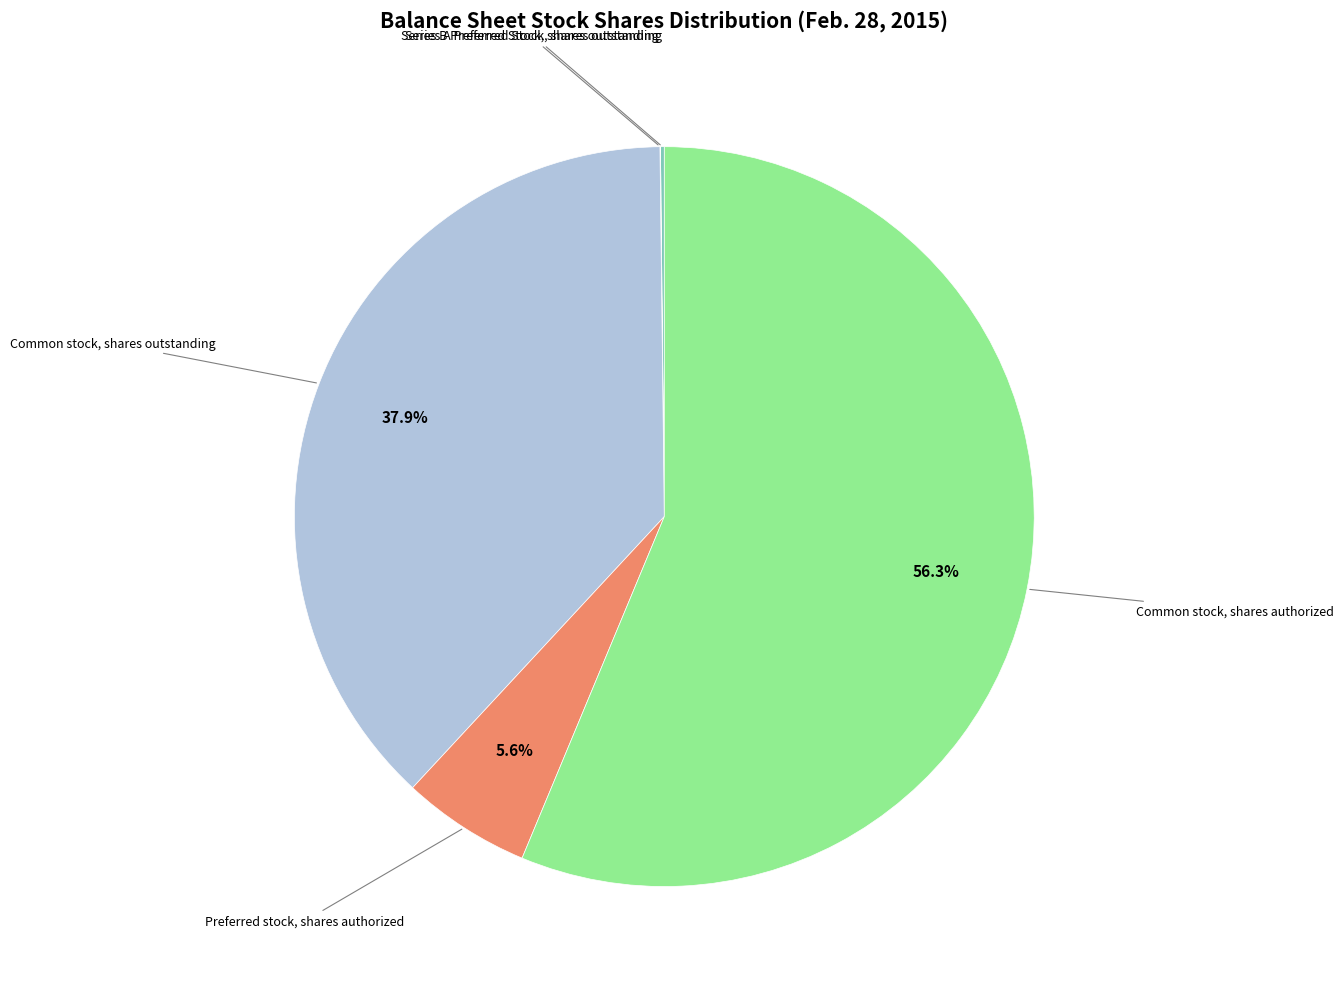

Is there any slice that represents more than half of the pie?

Yes